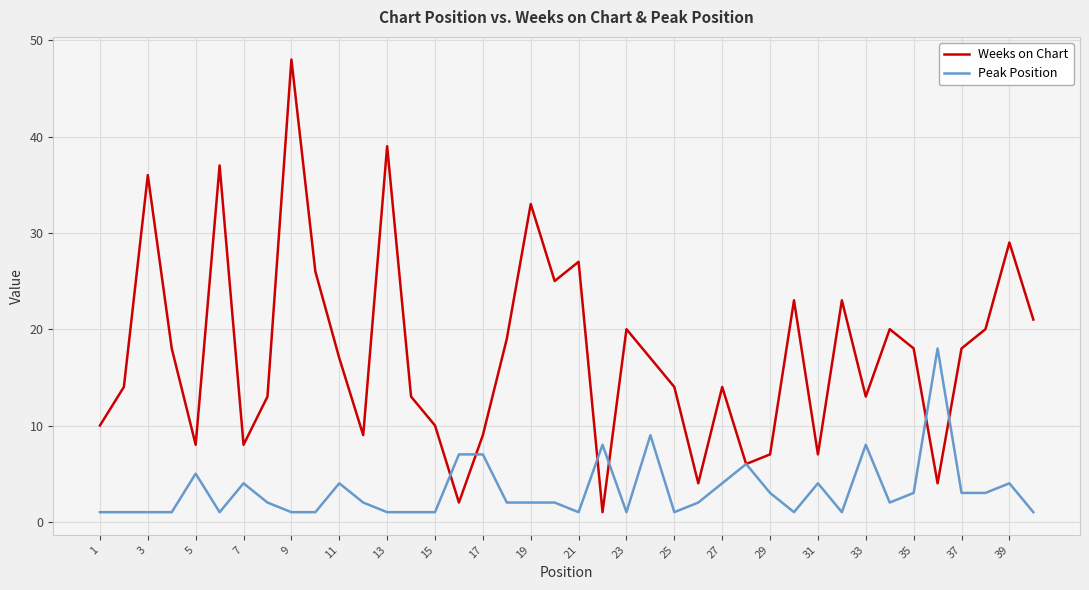

List the series in order of their peak value, highest first.

Weeks on Chart, Peak Position